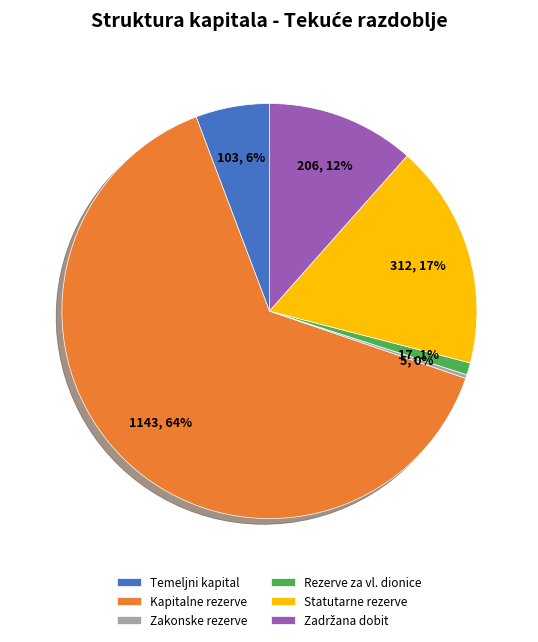

Count the number of slices in the pie.

6